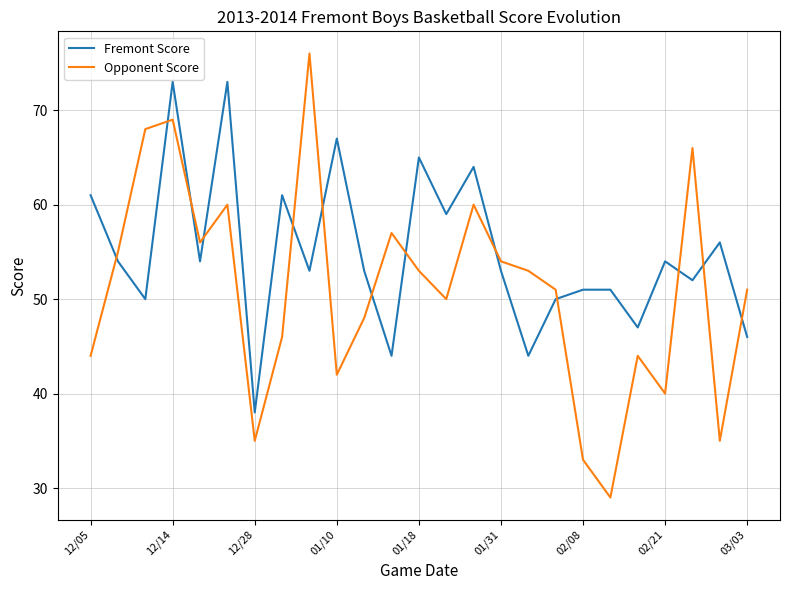

Which series has the largest range (max minus min)?

Opponent Score